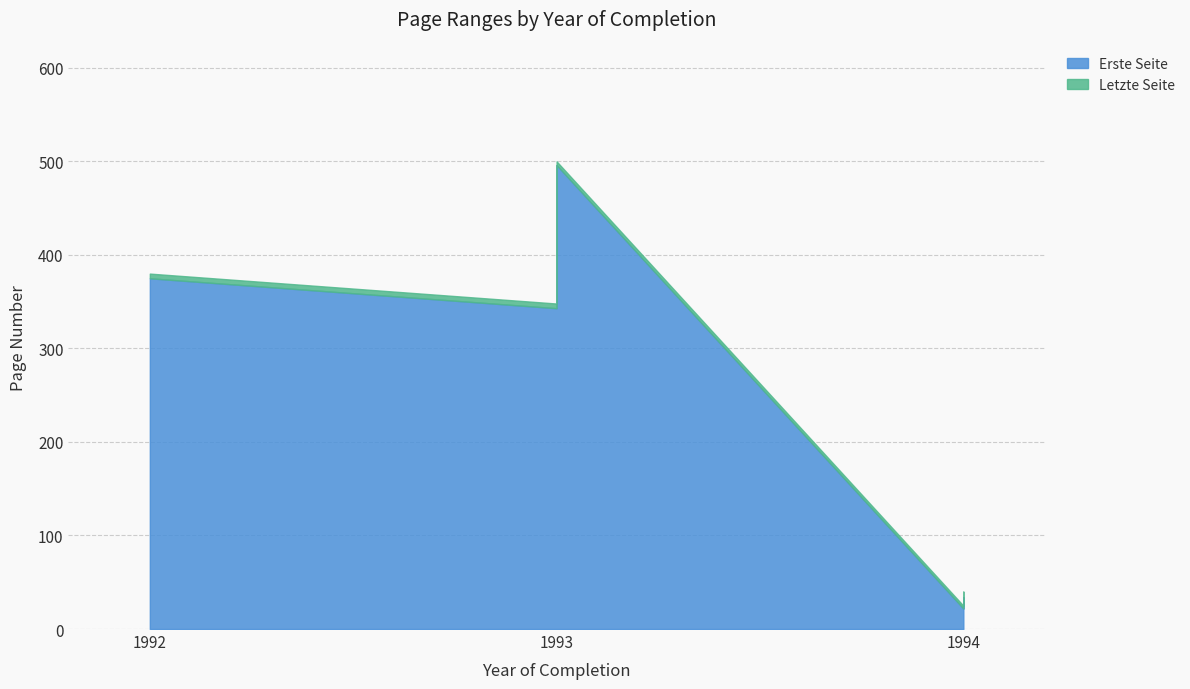

In Letzte Seite, how many points are higher than both neighbors (excluding endpoints)?

1